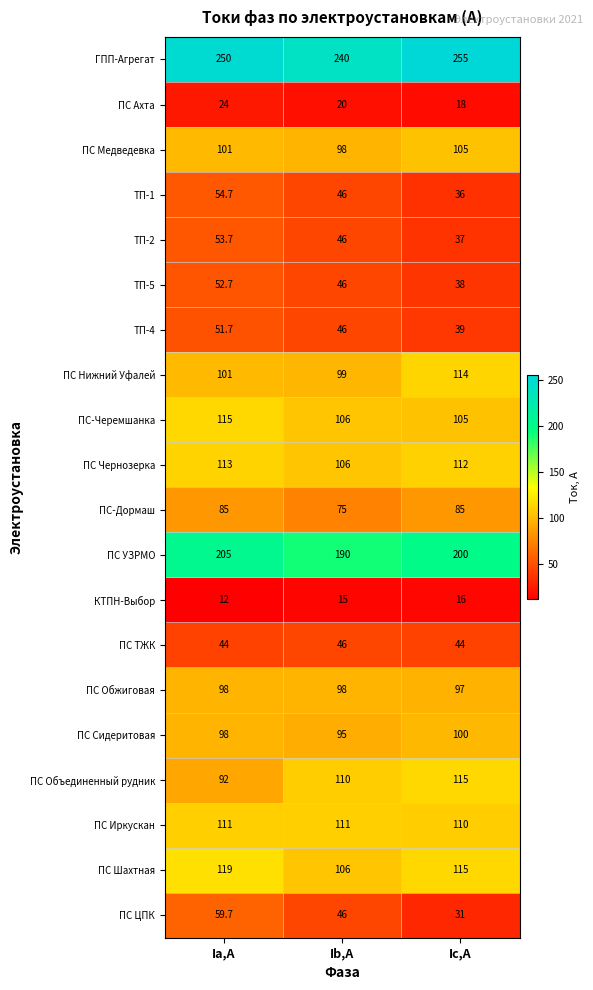

What is the sum of all ПС ТЖК values?

134.0